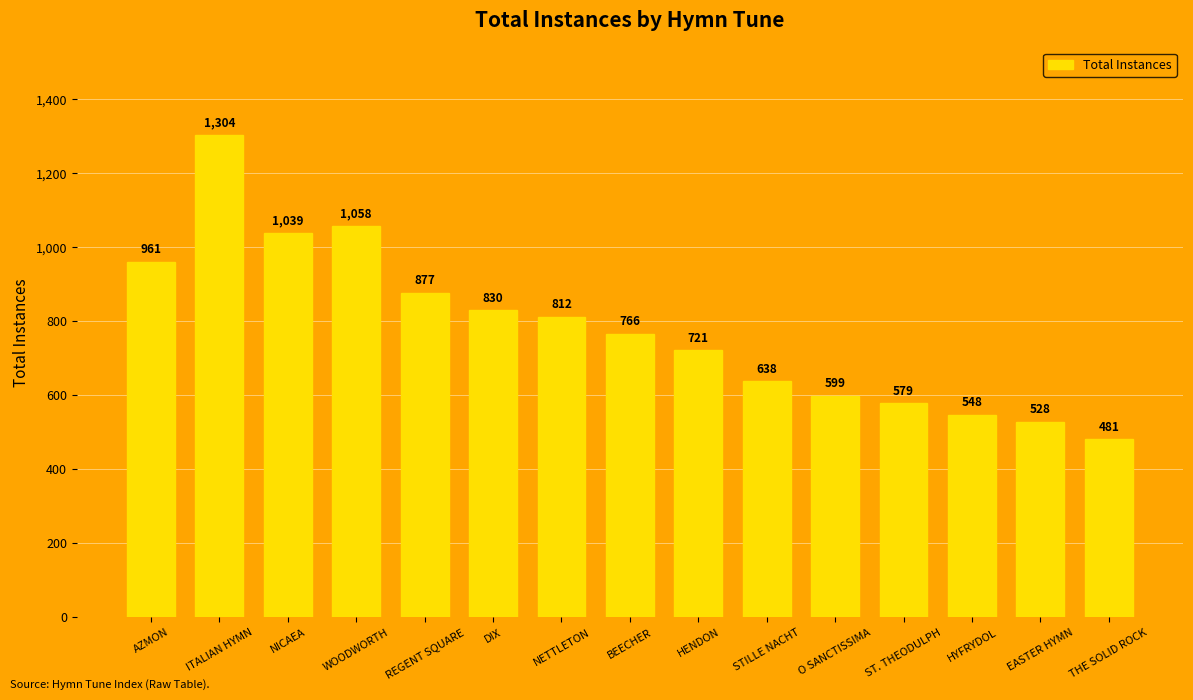

Are the bars grouped side by side (vs. stacked)?

No